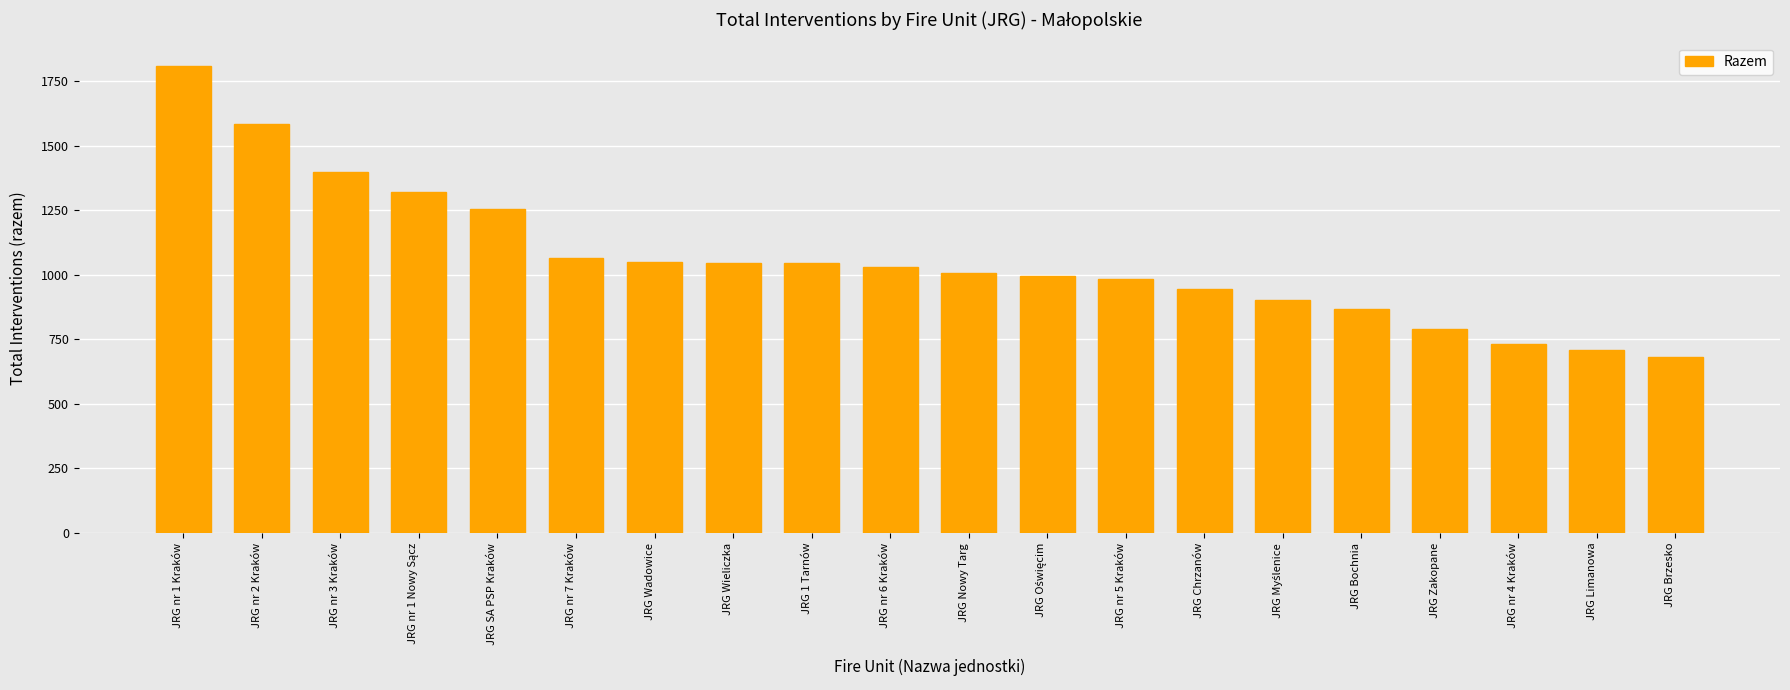

What is the difference between the values at JRG nr 4 Kraków and JRG nr 1 Kraków?

1077